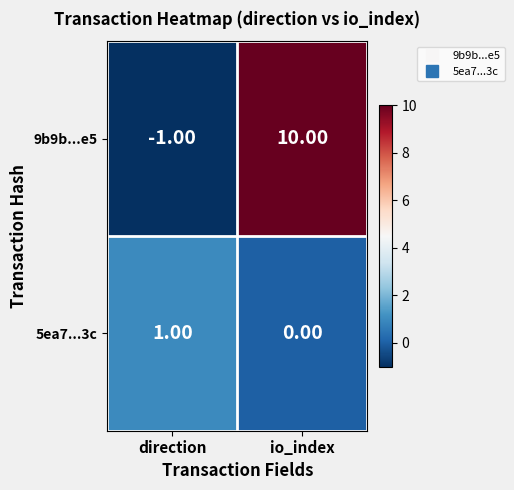

At which label does 5ea7...3c reach its peak?

direction